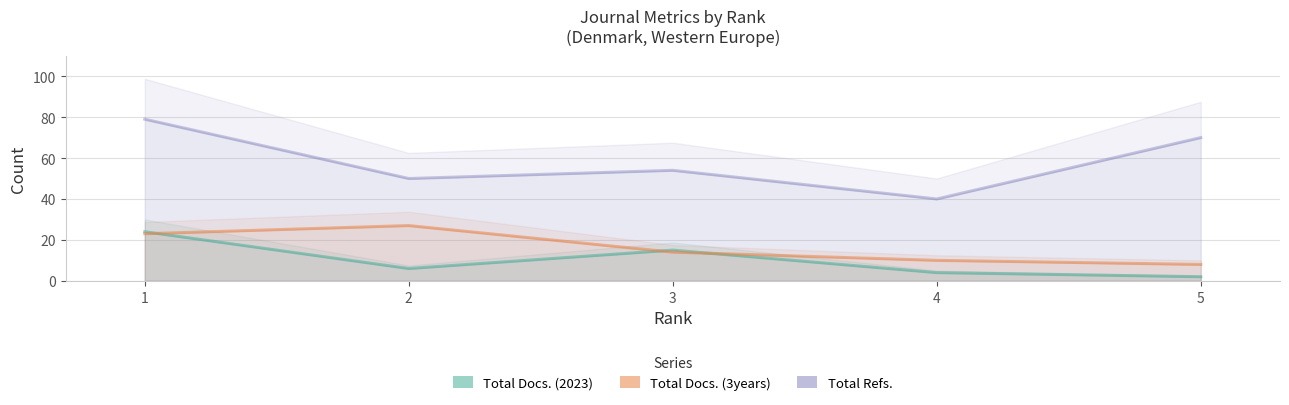

Count the Total Refs. values in the range 50 to 70.

3